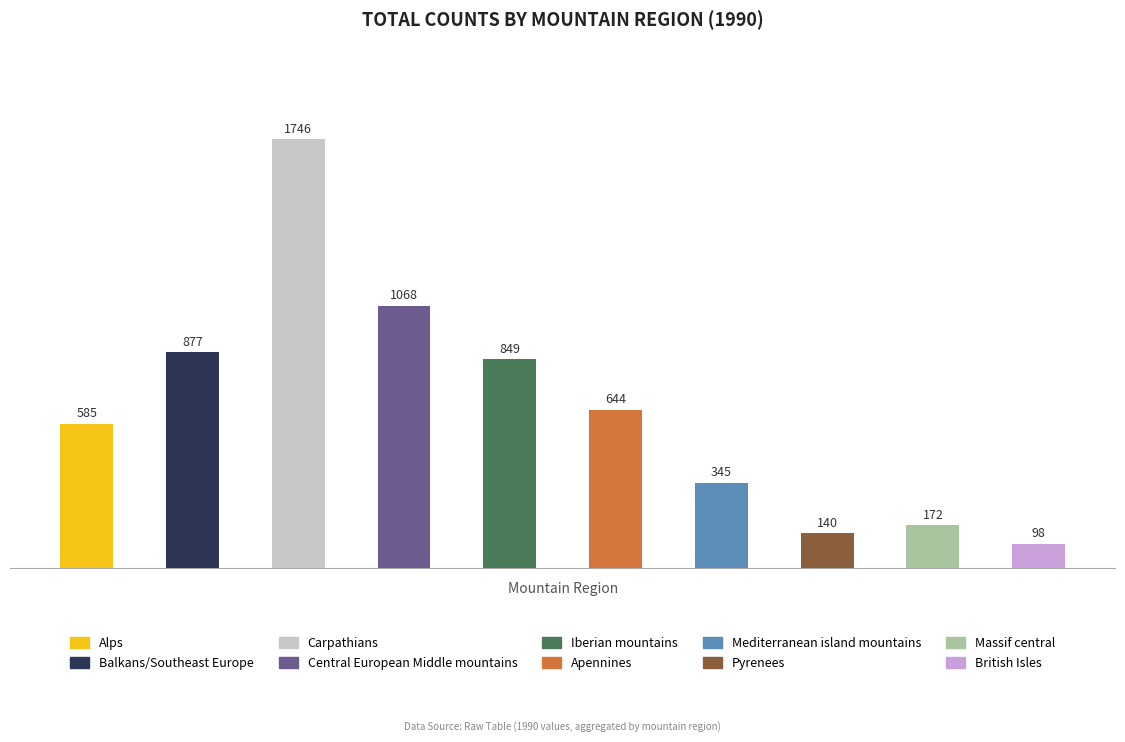

What is the difference between the maximum and minimum values?

1648